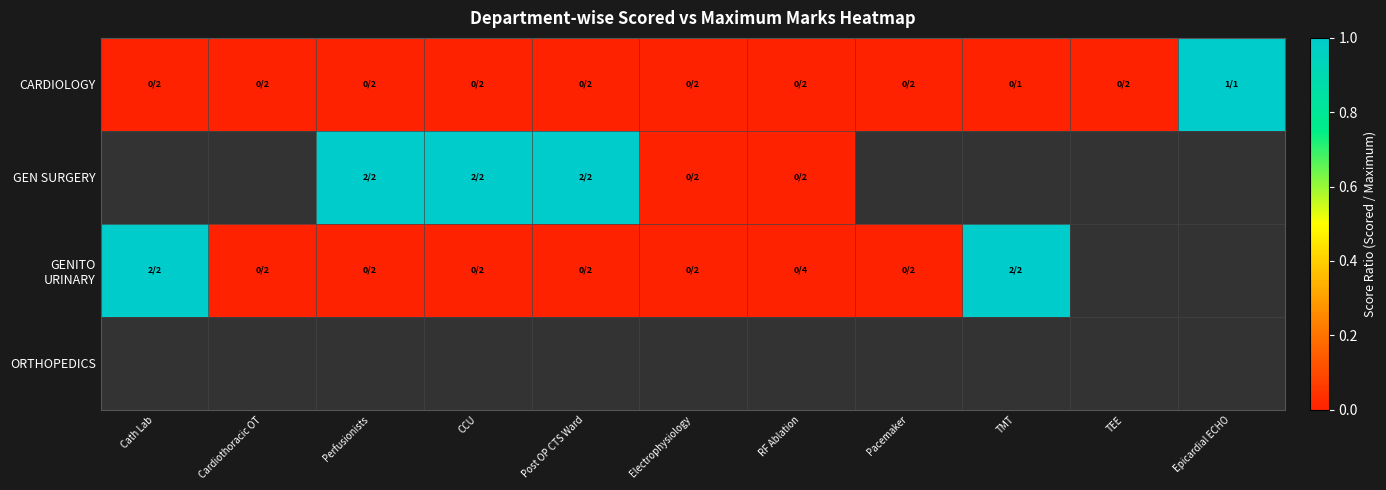

At which category does the chart reach its minimum across all series?

Cath Lab